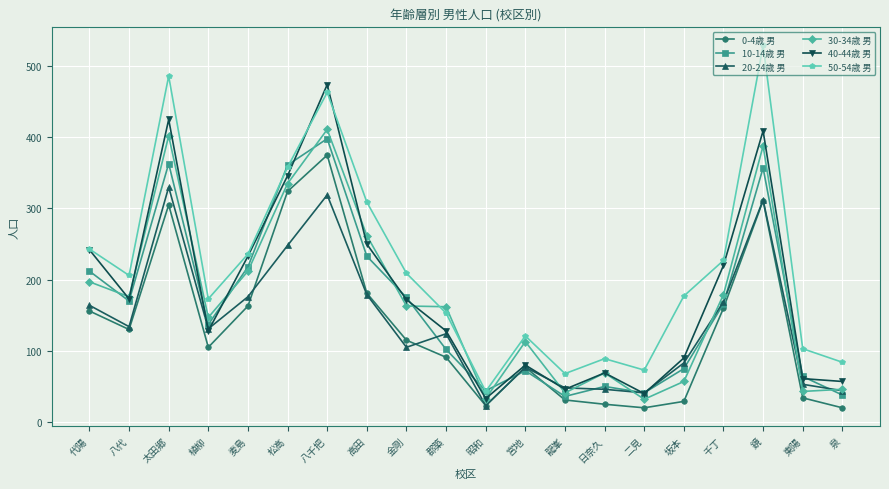

True or false: 0-4歳 男 has more than 0 interior local peaks.

True